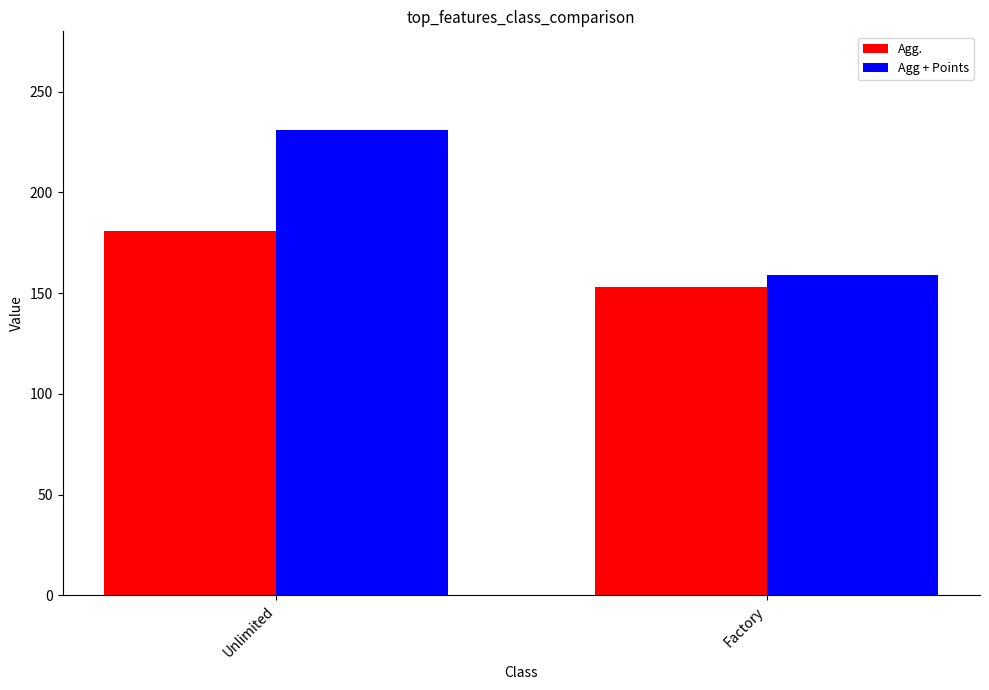

Which series changed the most between Unlimited and Factory?

Agg + Points